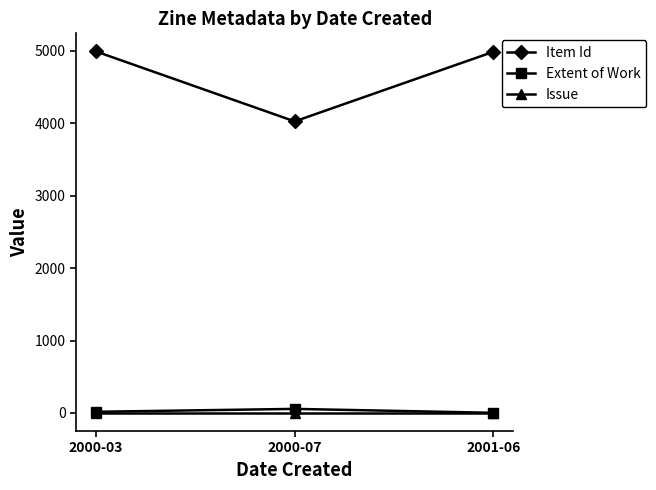

Which category has the lowest value in the Item Id series?

2000-07